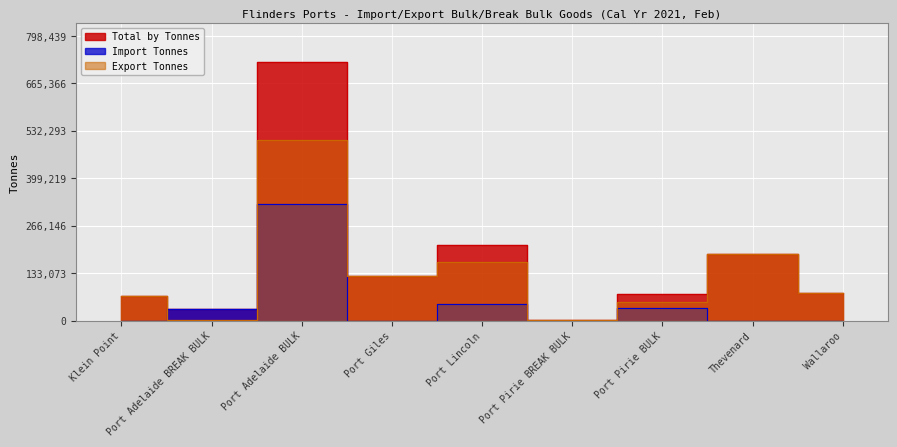

True or false: Import Tonnes has a value of -130919.7 at Port Pirie BREAK BULK.

False